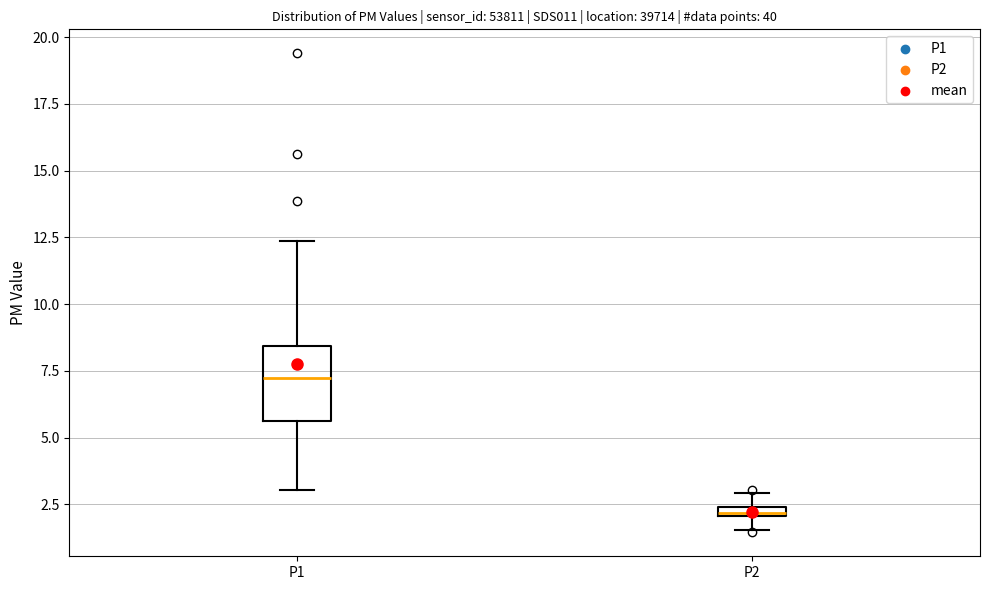

Which box's median line is the lowest?

P2